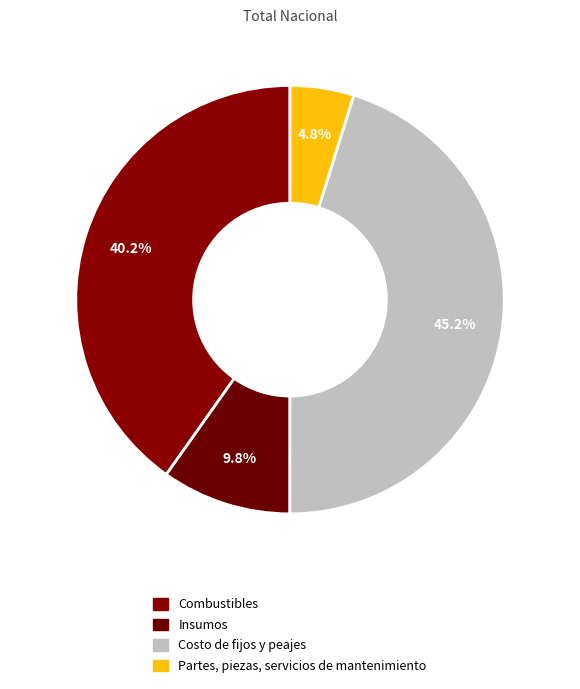

To the nearest percent, what is the difference between the largest and smallest slice percentages?

40%